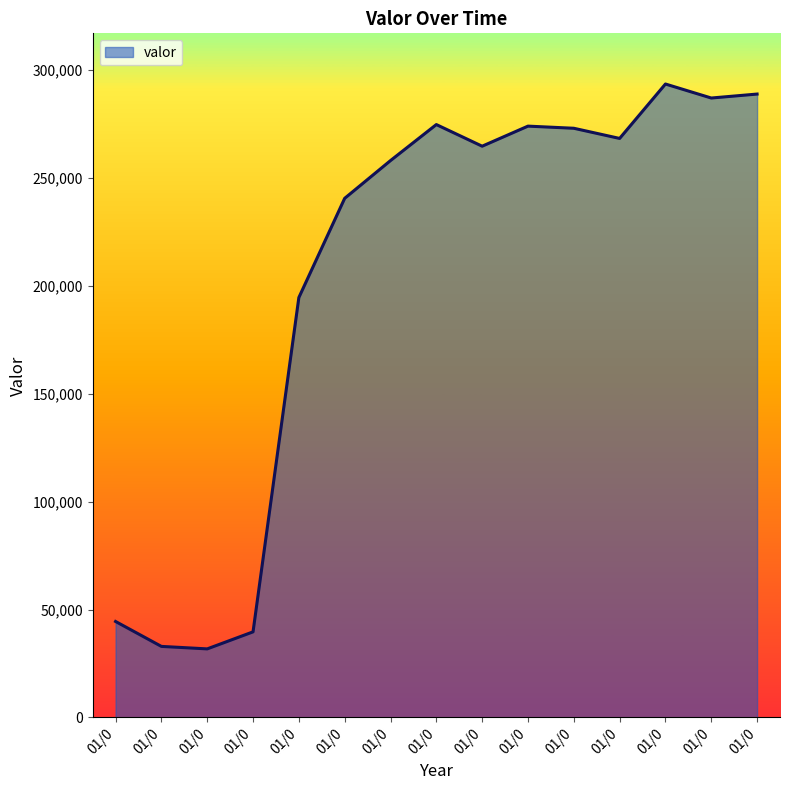

List the labels in order of value, largest first.

01/0, 01/0, 01/0, 01/0, 01/0, 01/0, 01/0, 01/0, 01/0, 01/0, 01/0, 01/0, 01/0, 01/0, 01/0